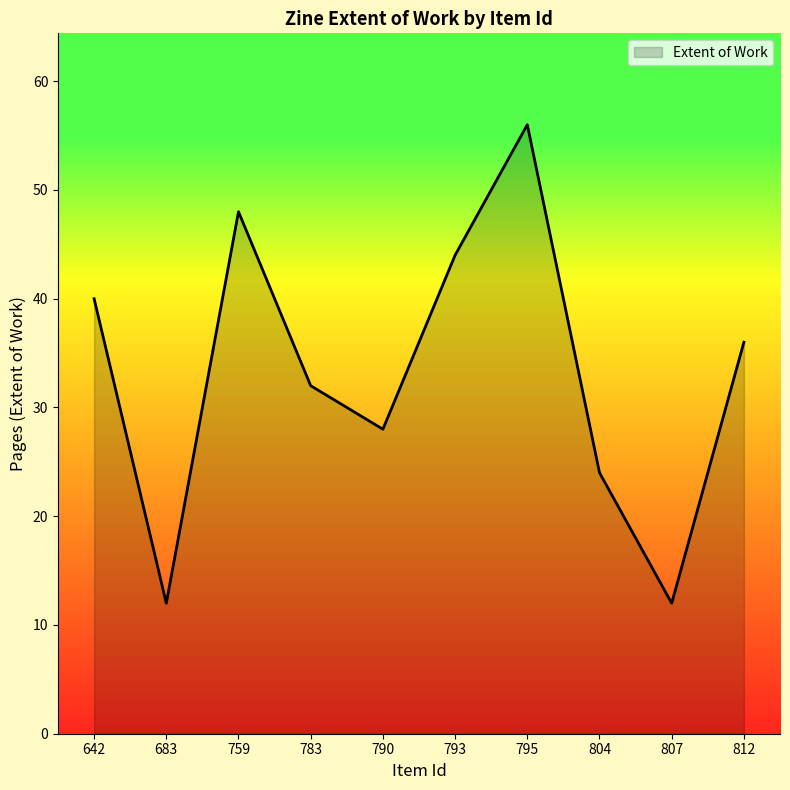

Reading left to right, extract all data points from this chart.

642=40	683=12	759=48	783=32	790=28	793=44	795=56	804=24	807=12	812=36